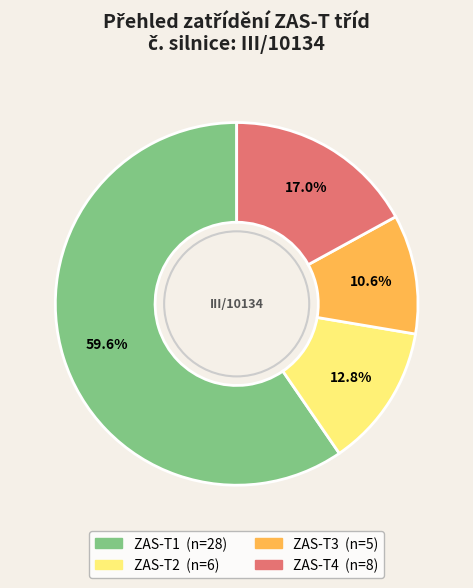

How many slices are in this pie chart?

4